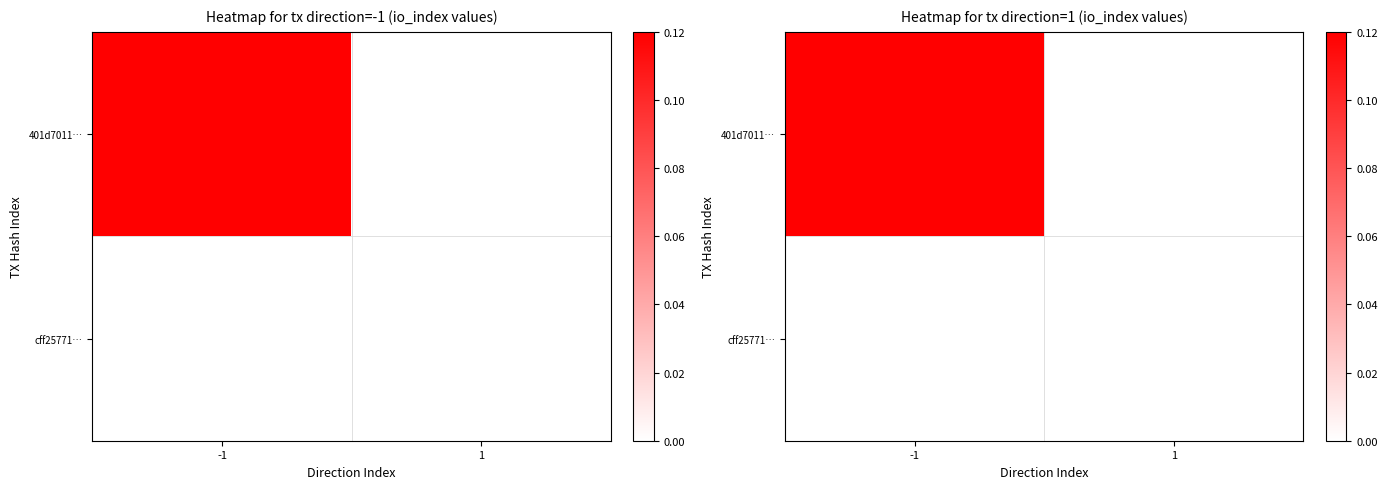

At which category does the chart reach its minimum across all series?

1